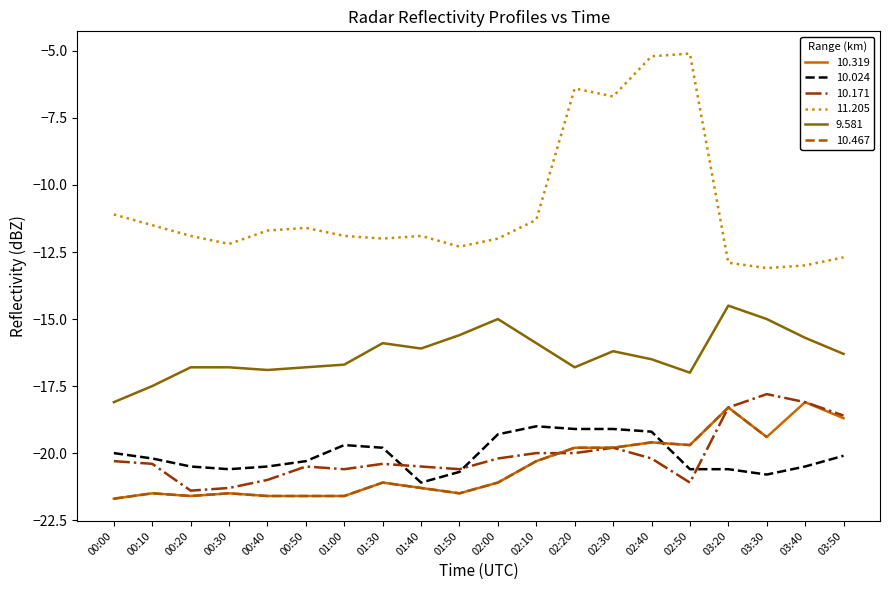

What is the sum of the 10.319 values at 01:00 and 03:30?

-41.0